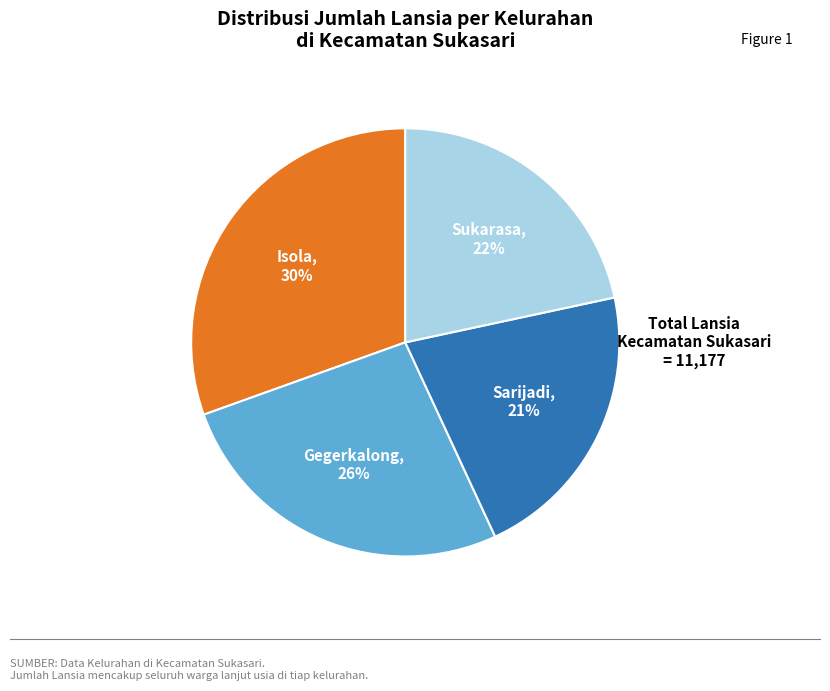

Does any single category account for the majority?

No